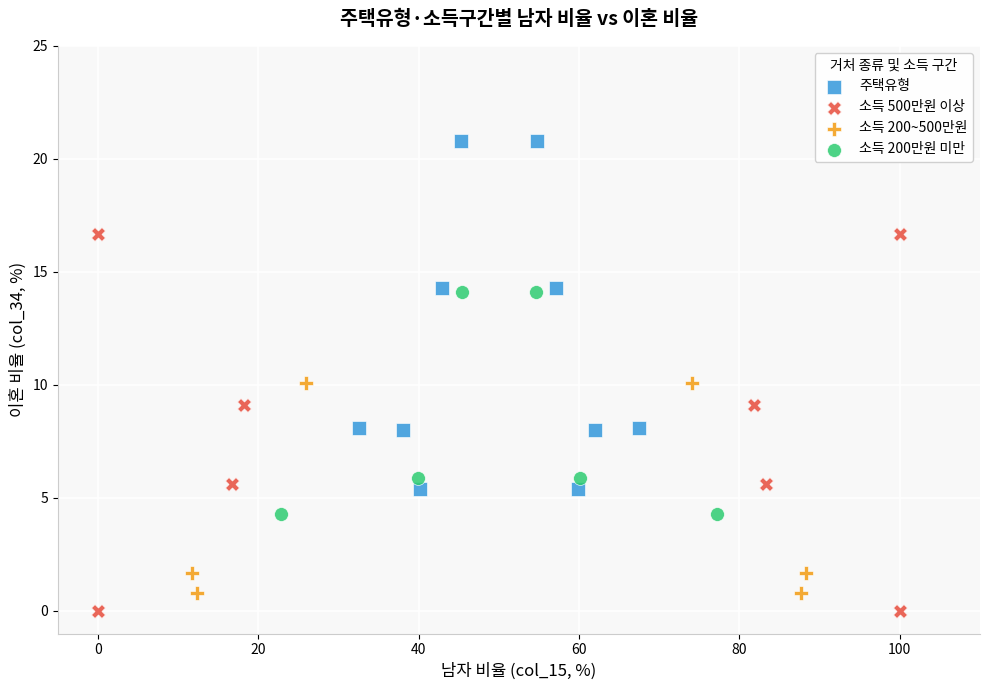

Which series contains the highest Y value?

주택유형